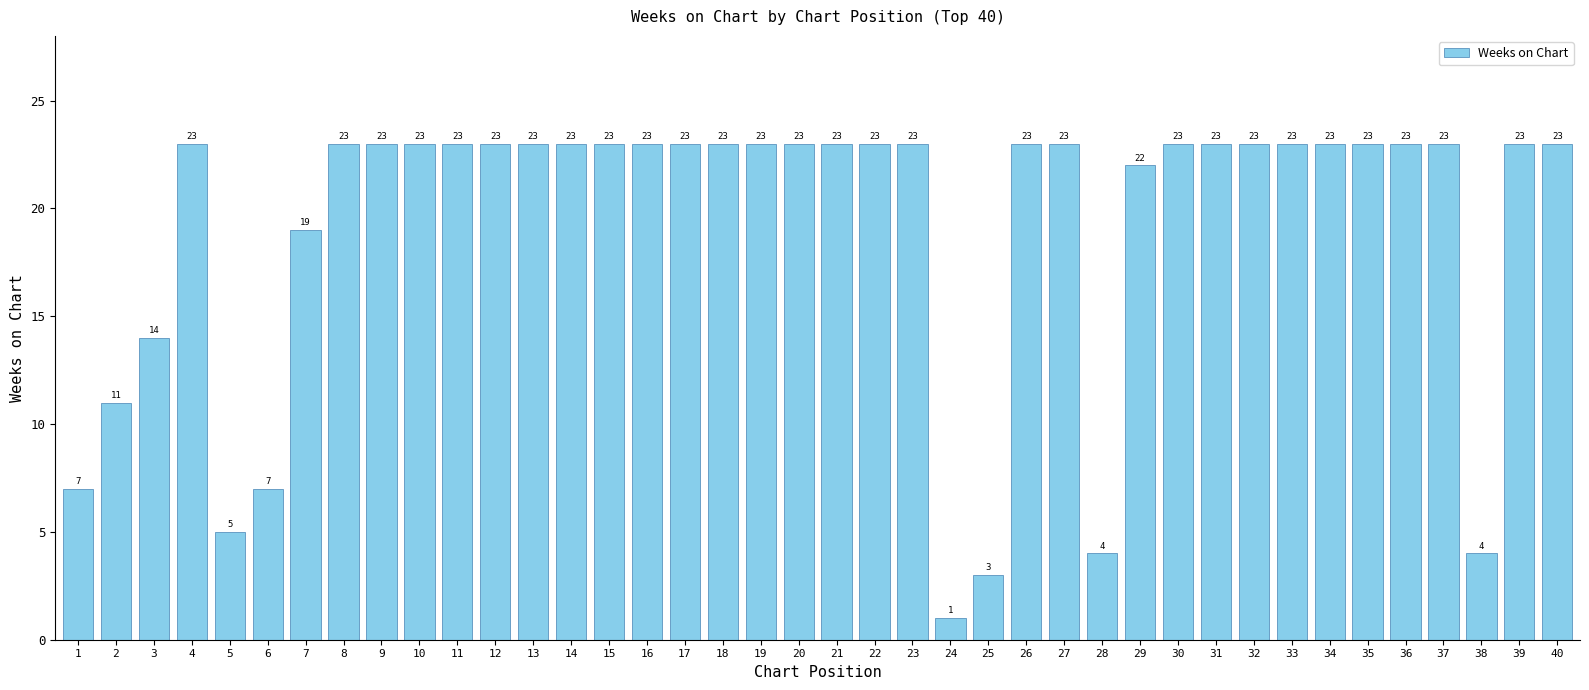

How many data points are less than 23?

11